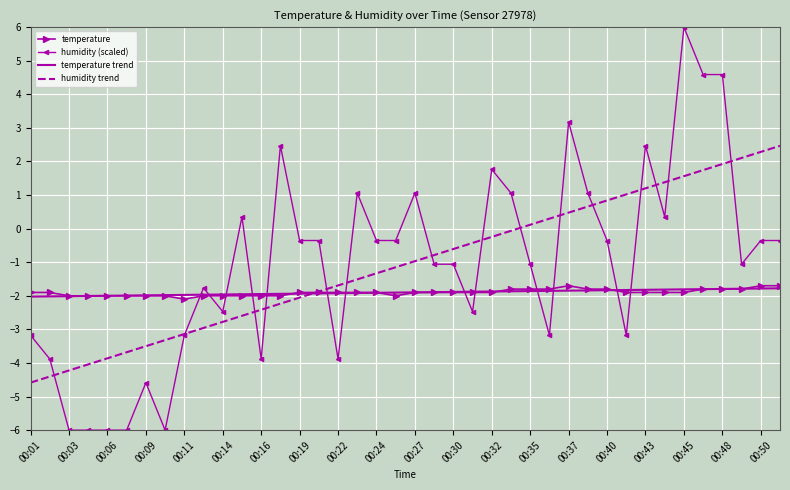

What is the minimum value shown in the chart?

-6.0